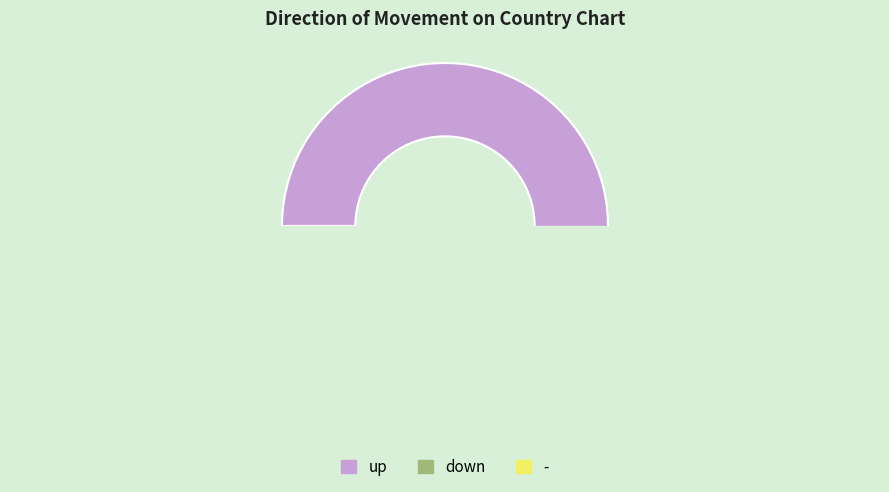

Rank the categories by value from lowest to highest.

down, -, up